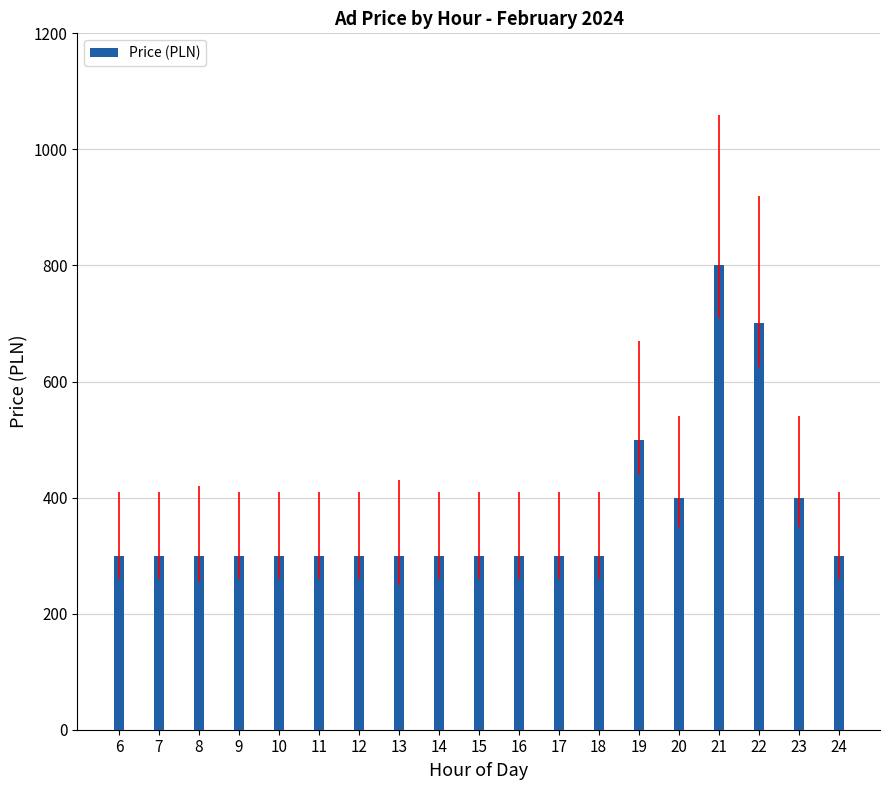

What is the value of the 16th bar from the left?

800